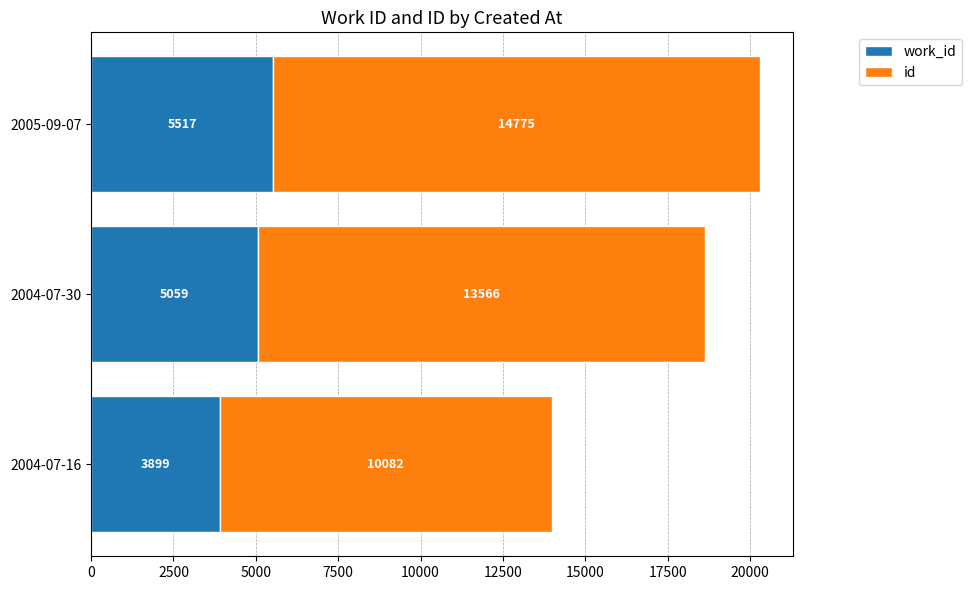

What is the total value across all series at 2004-07-16?

13981